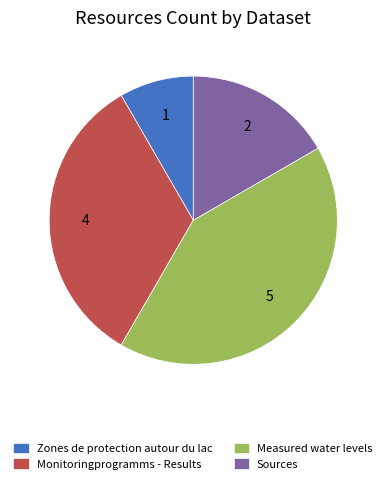

Rank the categories by value from lowest to highest.

Zones de protection autour du lac, Sources, Monitoringprogramms - Results, Measured water levels